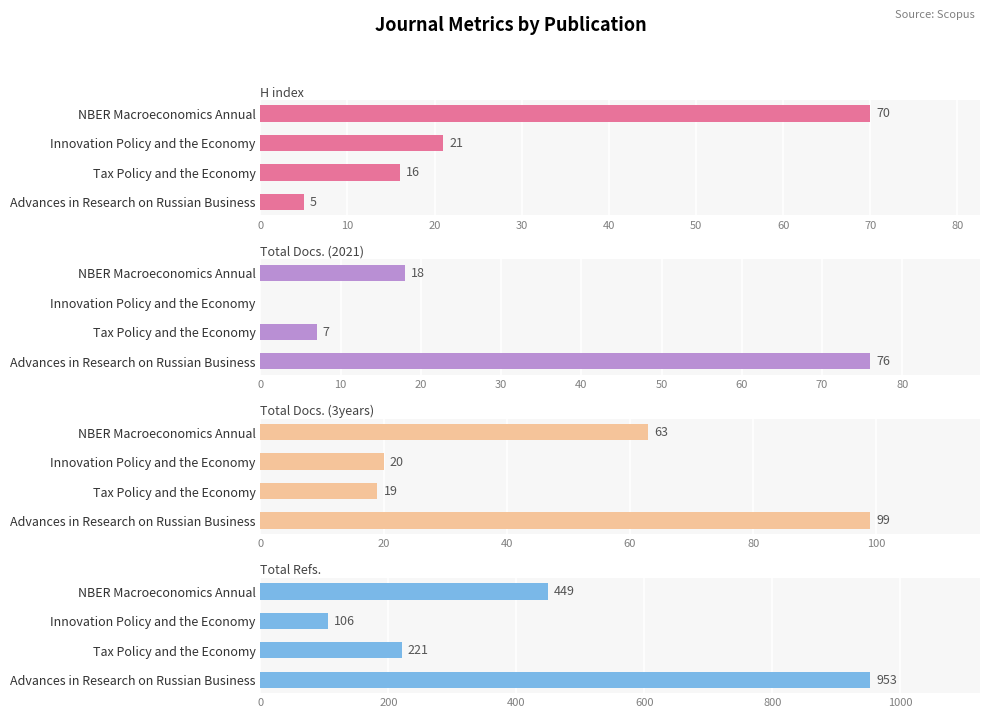

Is the value of Total Docs. (3years) at 0 greater than the value of Total Docs. (2021) at 30?

No